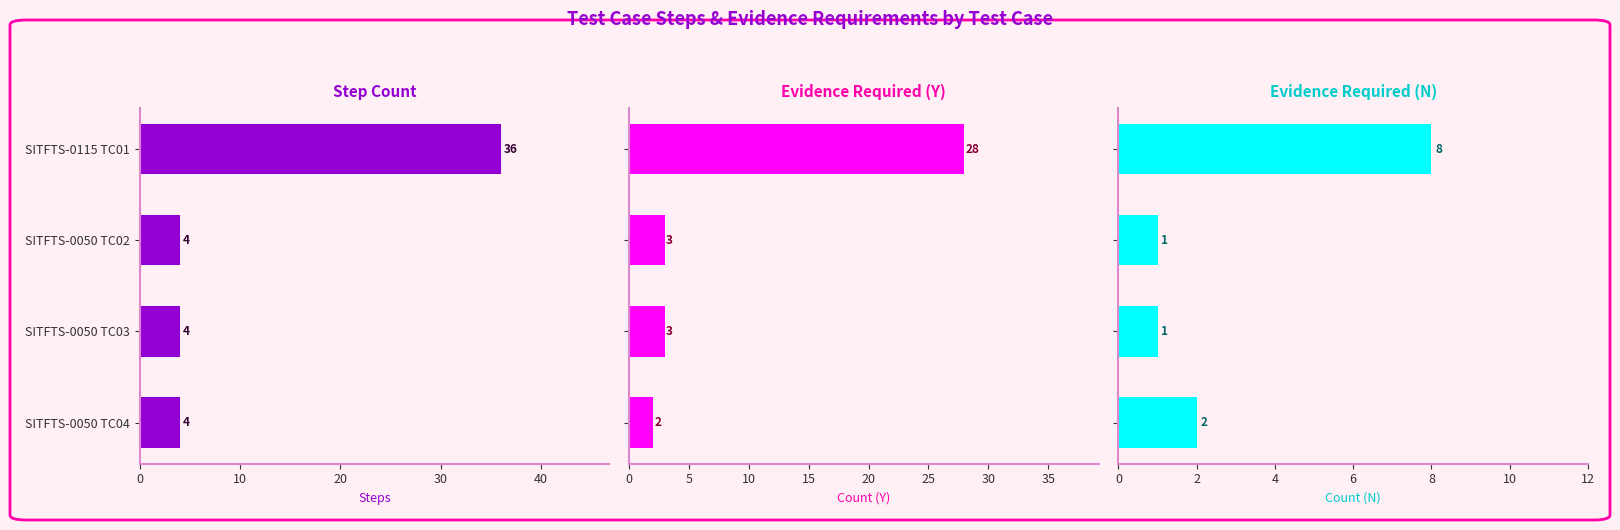

Are the bars grouped side by side (vs. stacked)?

Yes